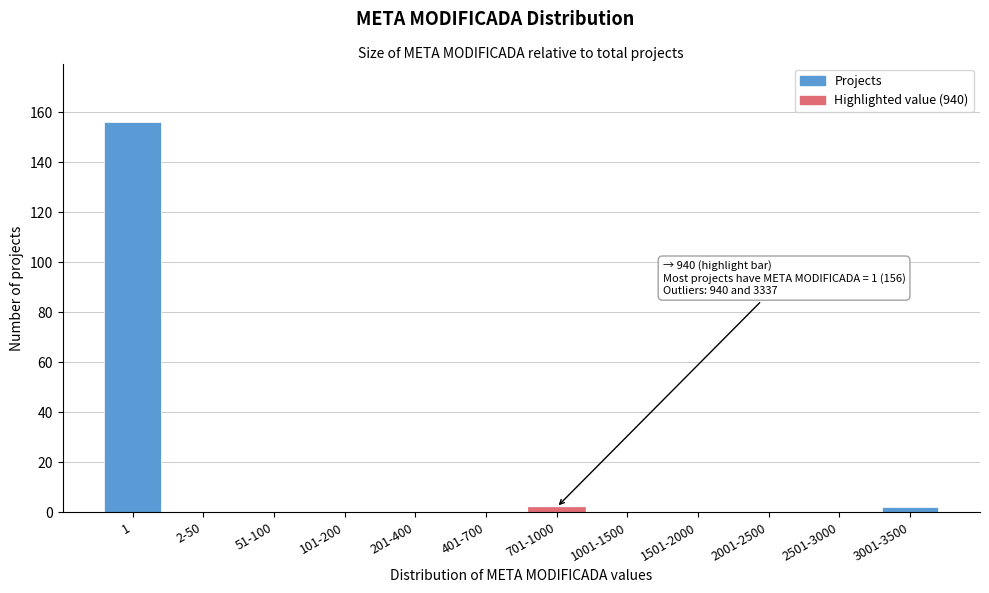

Reading left to right, list all the values displayed in this chart.

1=156	2-50=0	51-100=0	101-200=0	201-400=0	401-700=0	701-1000=2	1001-1500=0	1501-2000=0	2001-2500=0	2501-3000=0	3001-3500=2